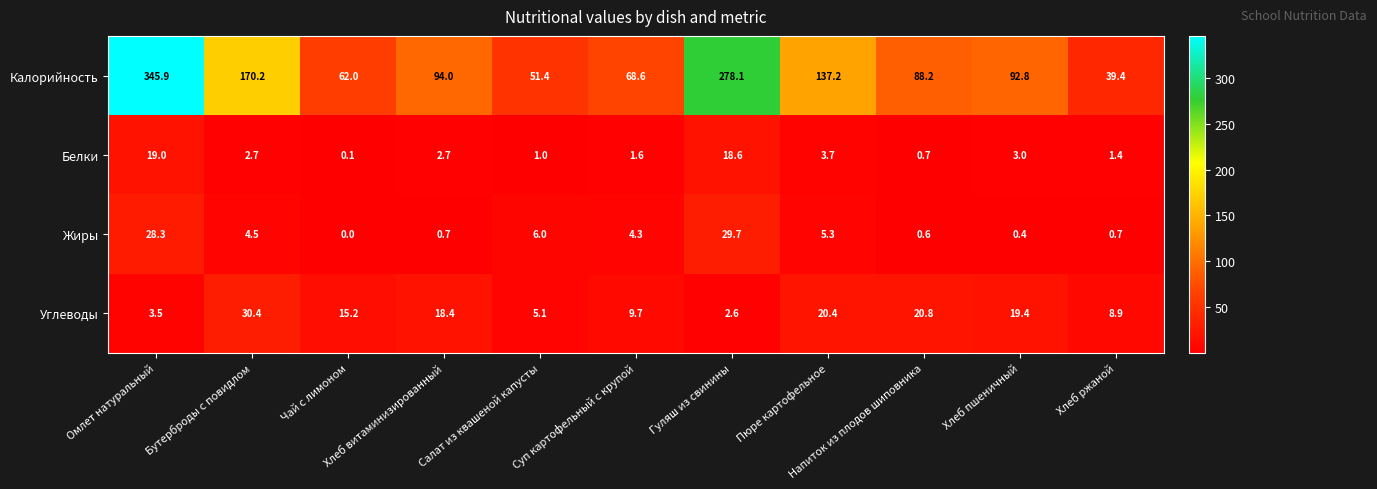

What is the difference between the second highest and second lowest values in the Калорийность series?

226.7